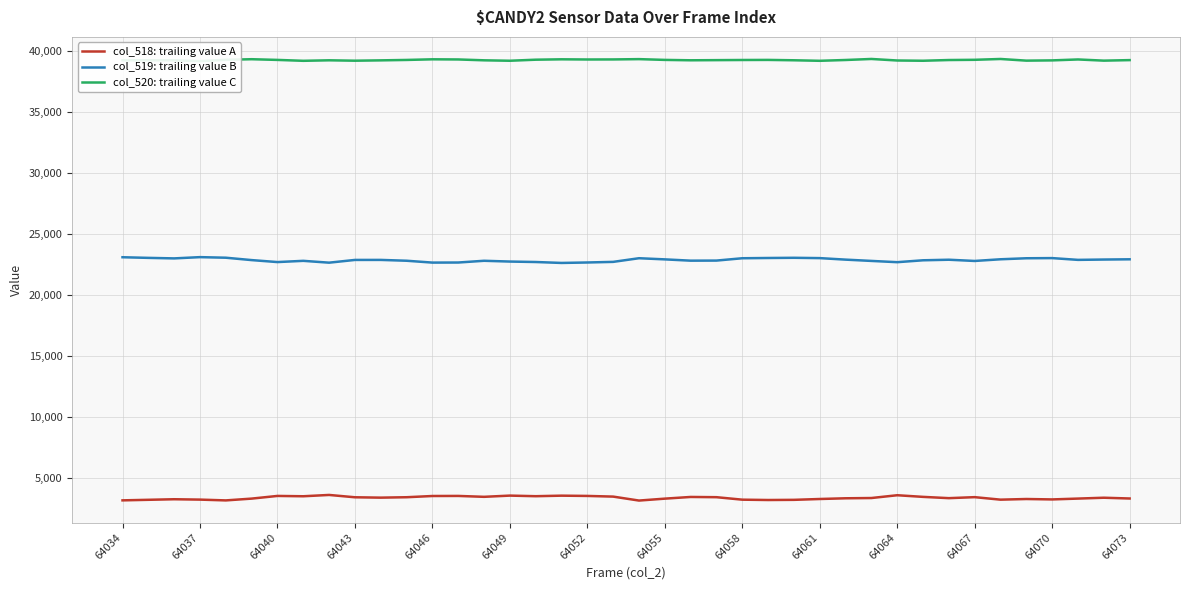

True or false: col_518: trailing value A and col_519: trailing value B cross at least once.

False